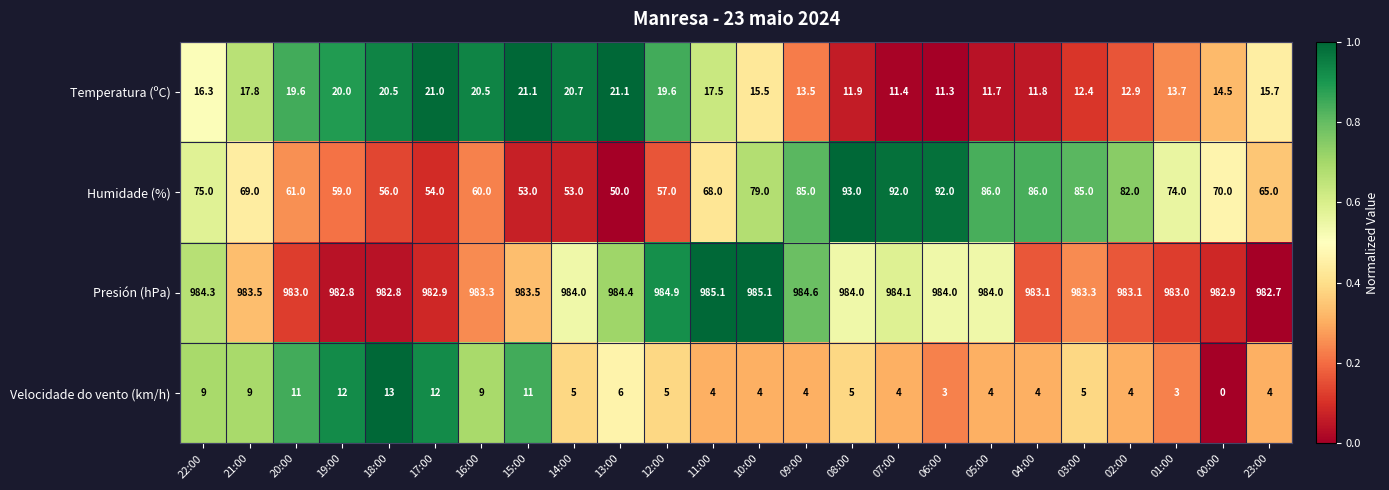

Which series has the largest range (max minus min)?

Humidade (%)